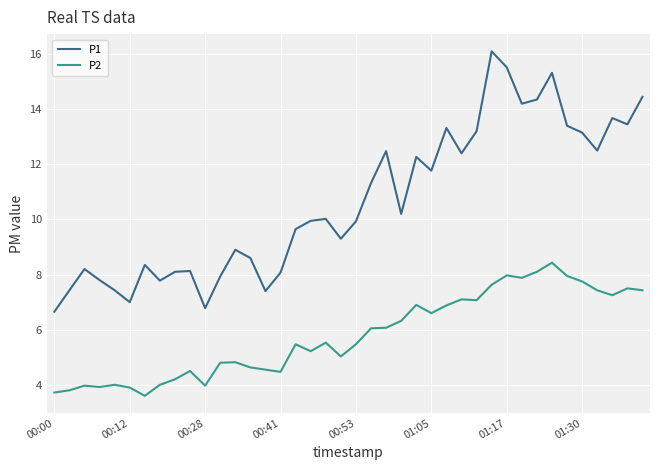

True or false: P1 and P2 cross at least once.

False